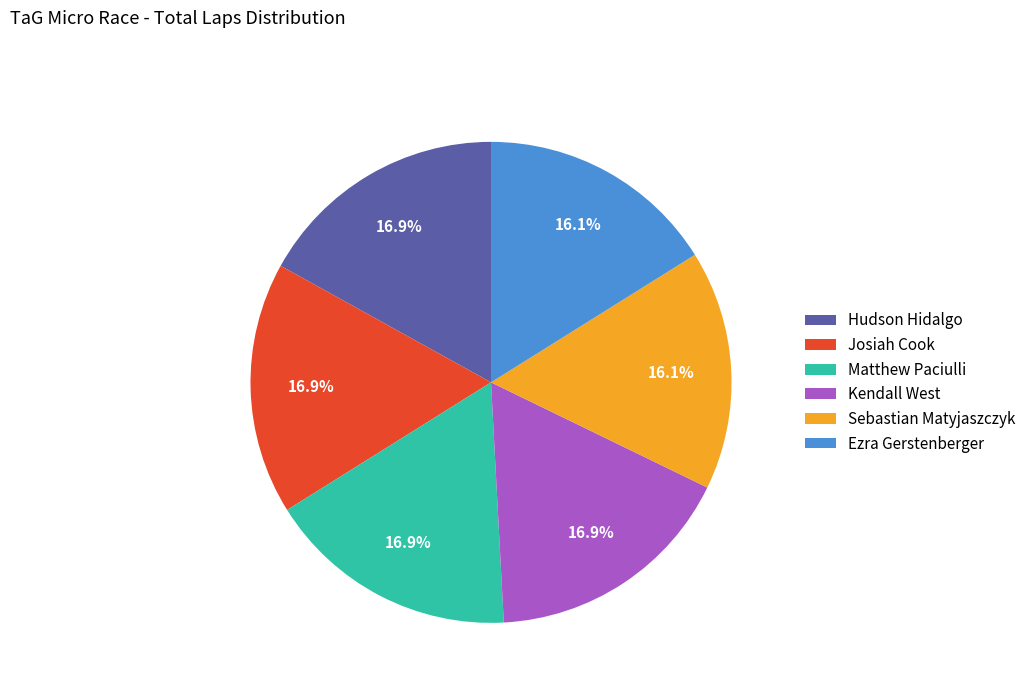

Approximately how many times larger is the value at Ezra Gerstenberger compared to Sebastian Matyjaszczyk?

1.0